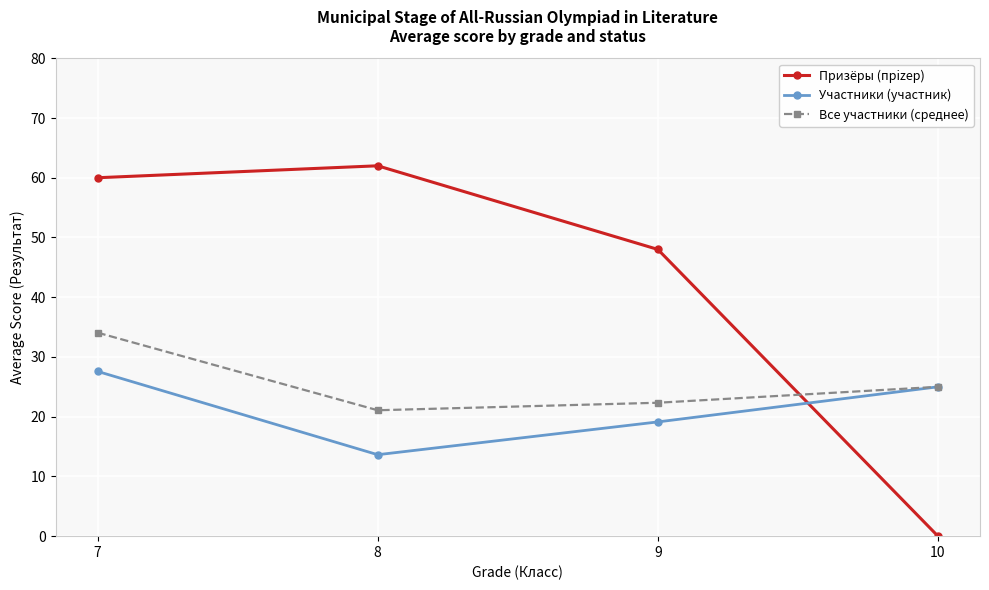

True or false: Участники (участник) has more than 1 interior local peaks.

False